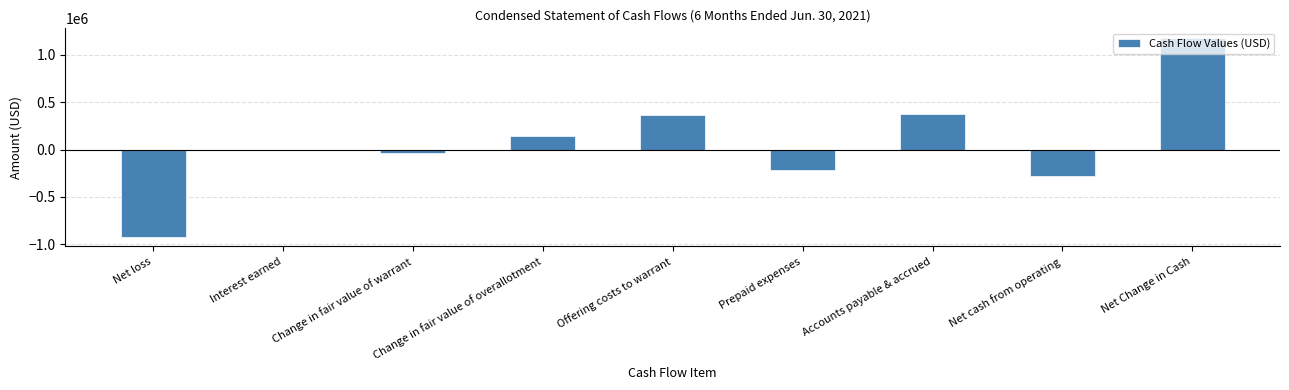

Which label corresponds to the largest value in the chart?

Net Change in Cash